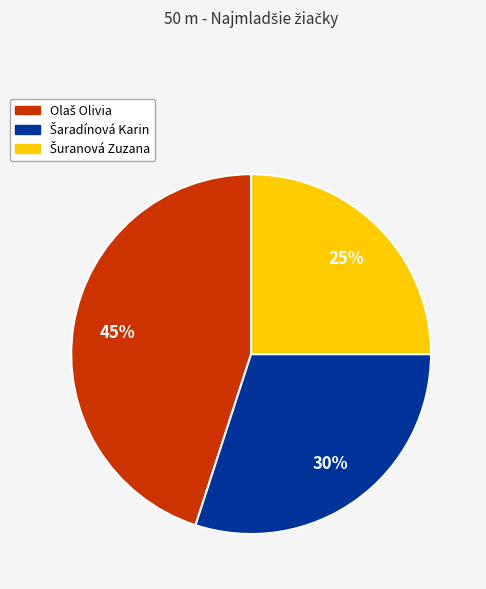

Count the number of slices in the pie.

3